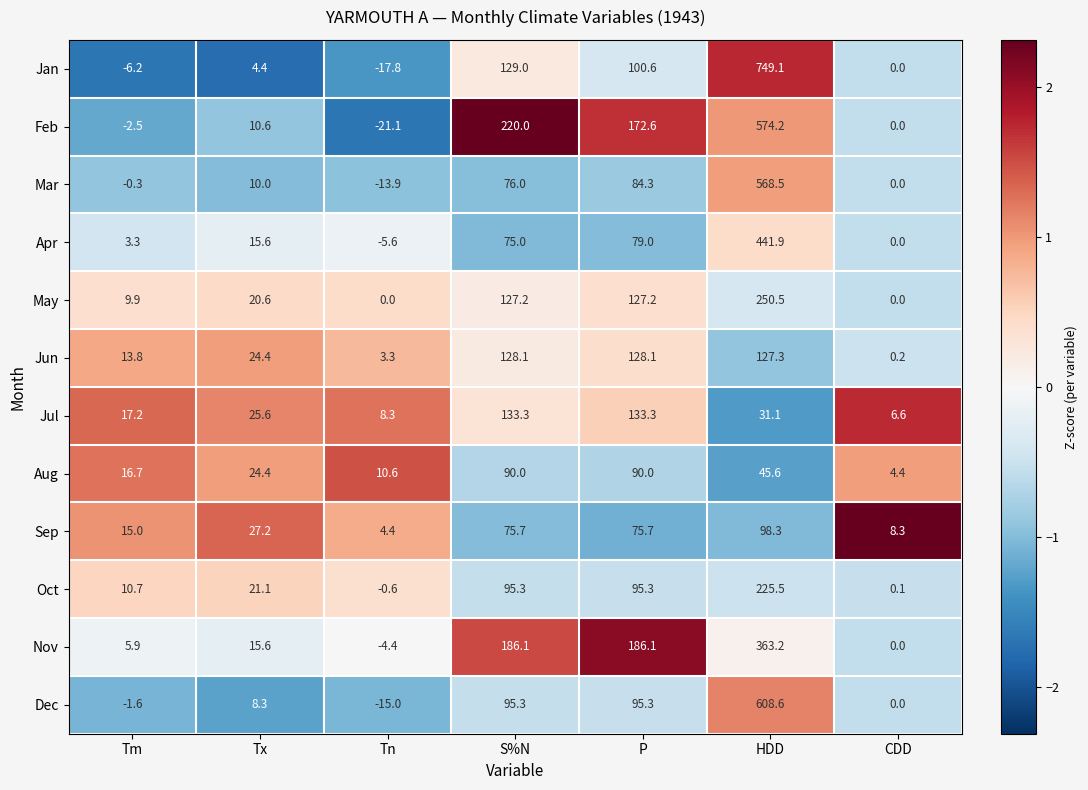

Which category has the lowest value across all series?

Tn